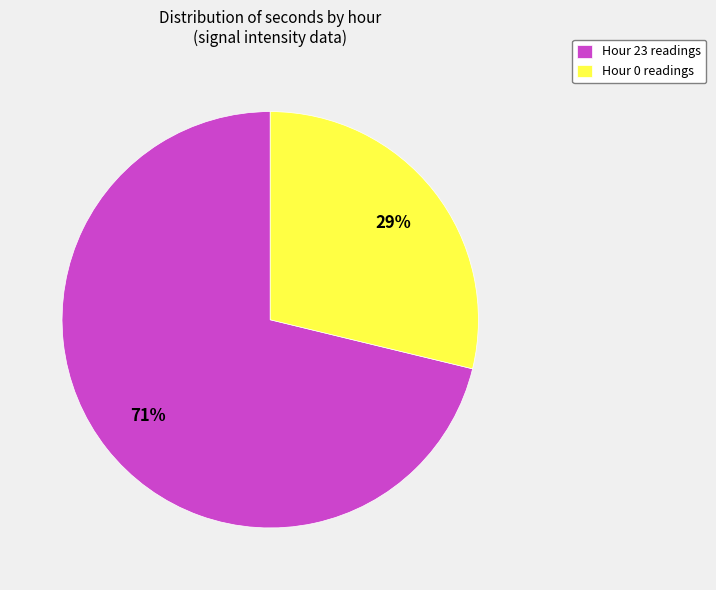

Between Hour 0 readings and Hour 23 readings, which is larger?

Hour 23 readings